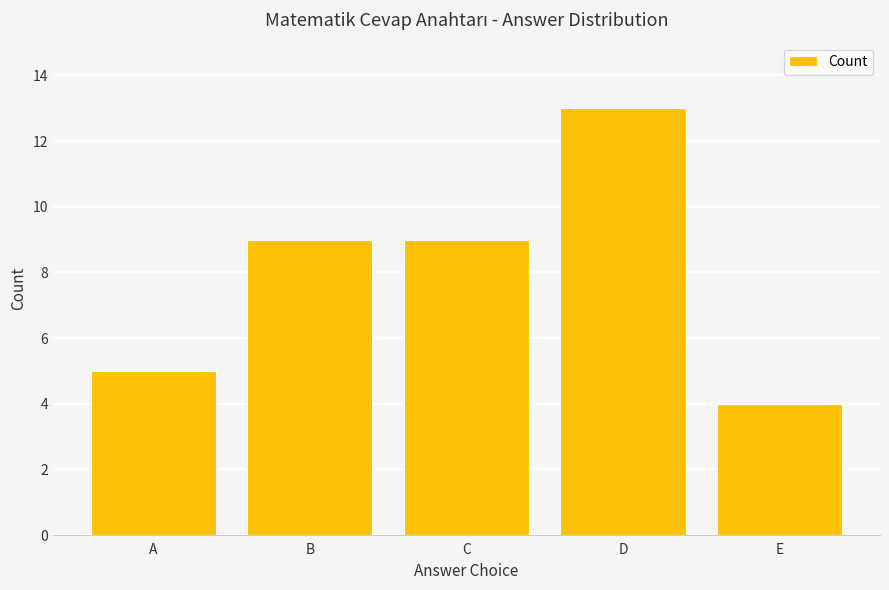

What is the change in value from D to E?

-9